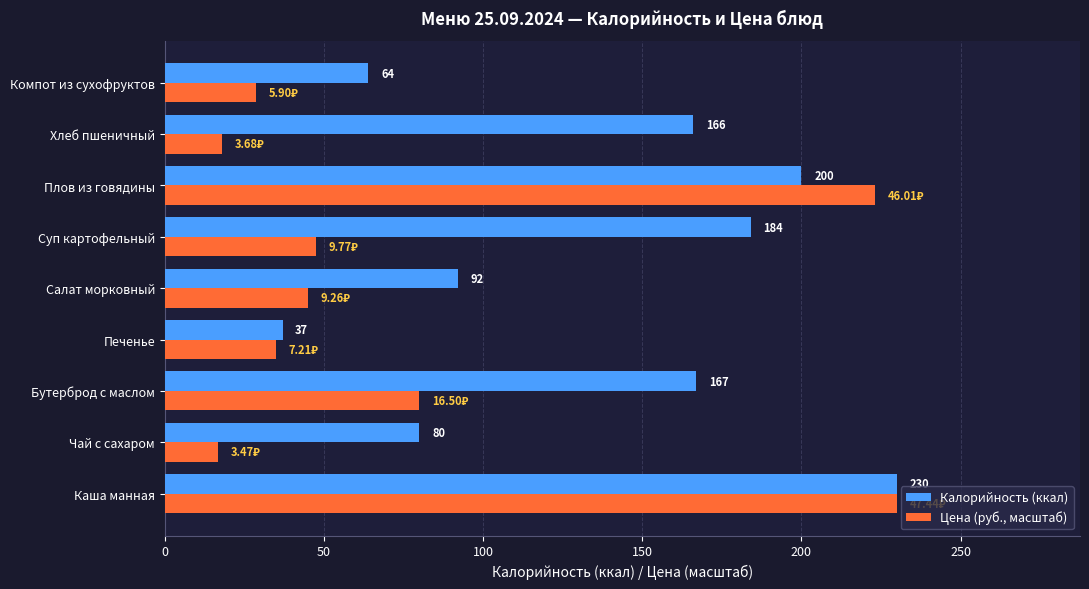

Which label corresponds to the smallest value in the chart?

Чай с сахаром